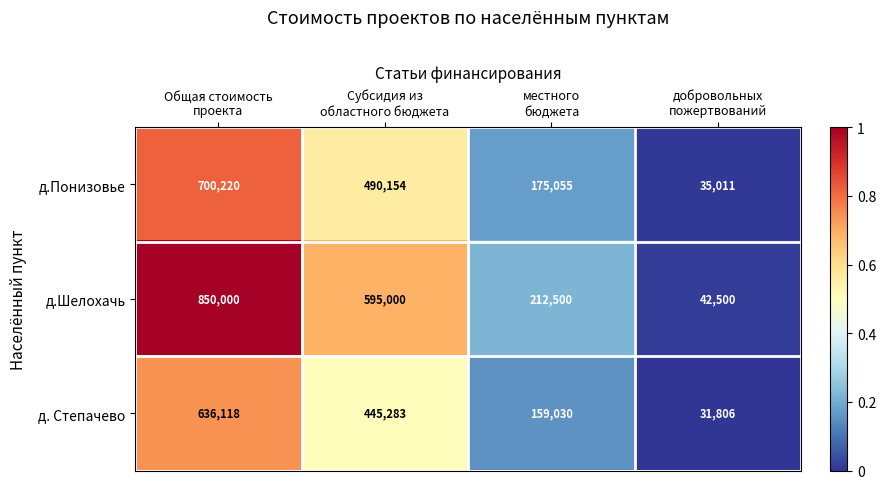

Which category has the highest value across all series?

Общая стоимость
проекта